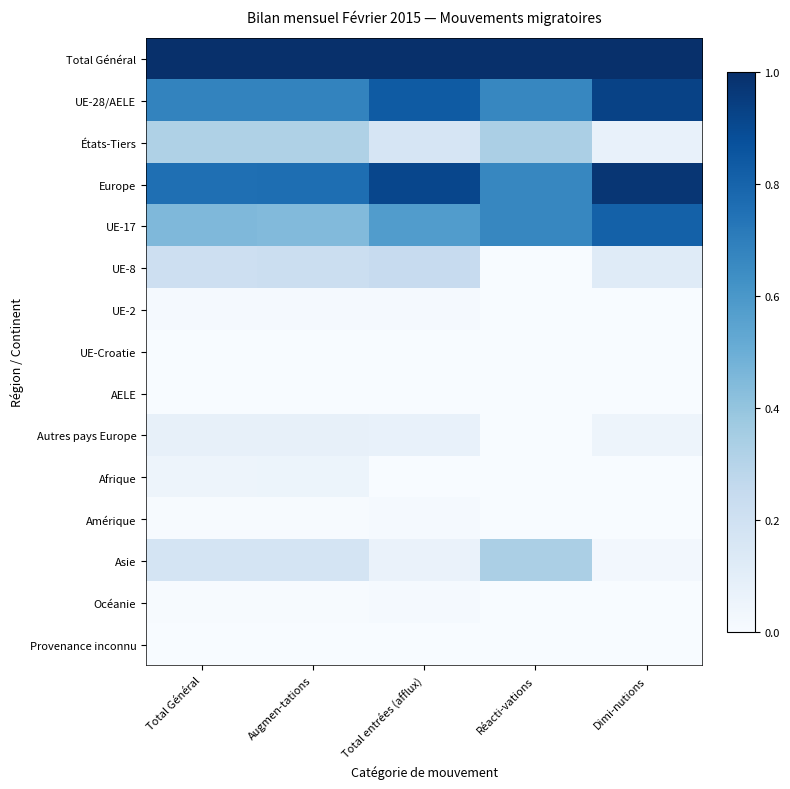

What is the total value across all series at Augmen-tations?

3.8